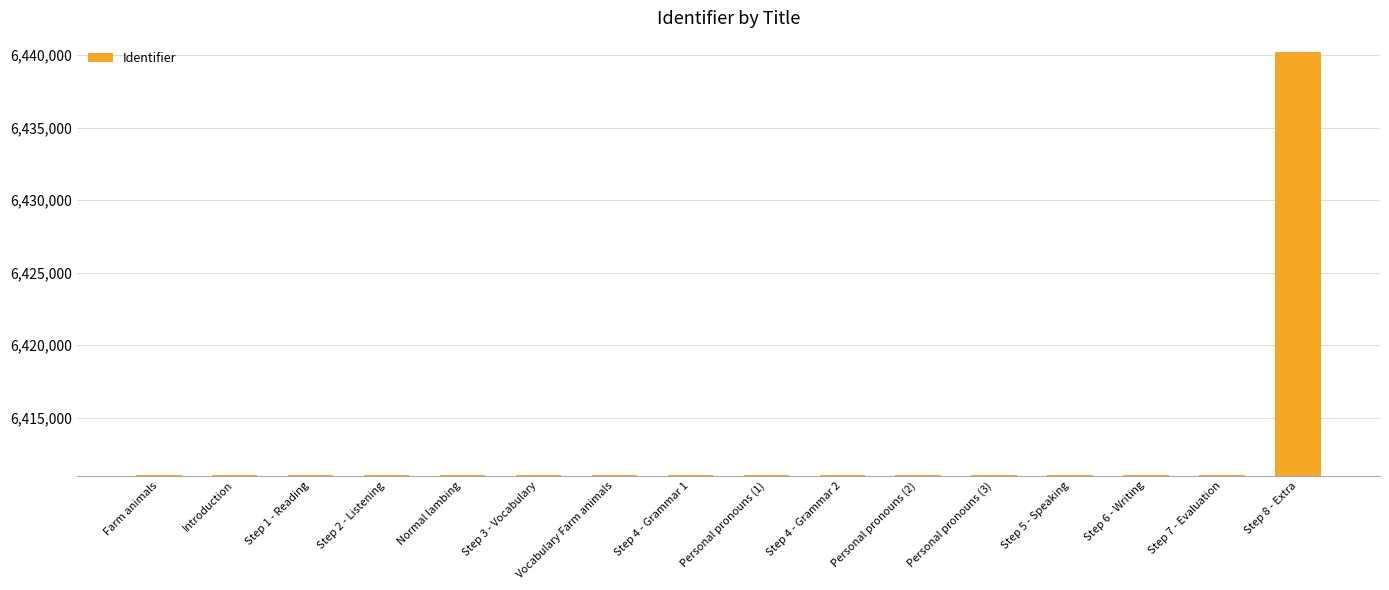

What is the change in value from Farm animals to Normal lambing?

+9